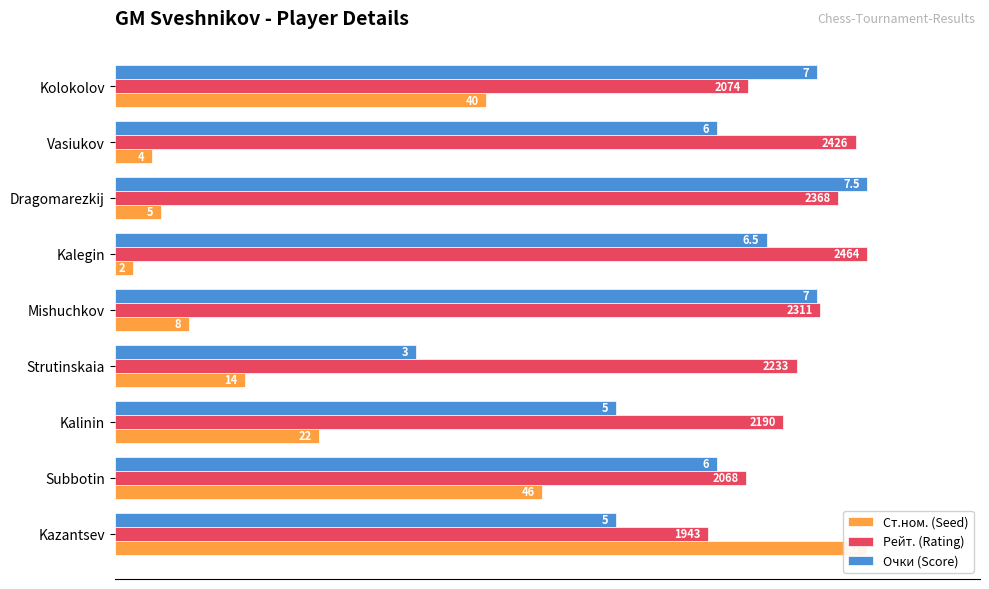

True or false: Очки (Score) has a value of 21.0 at Strutinskaia.

False